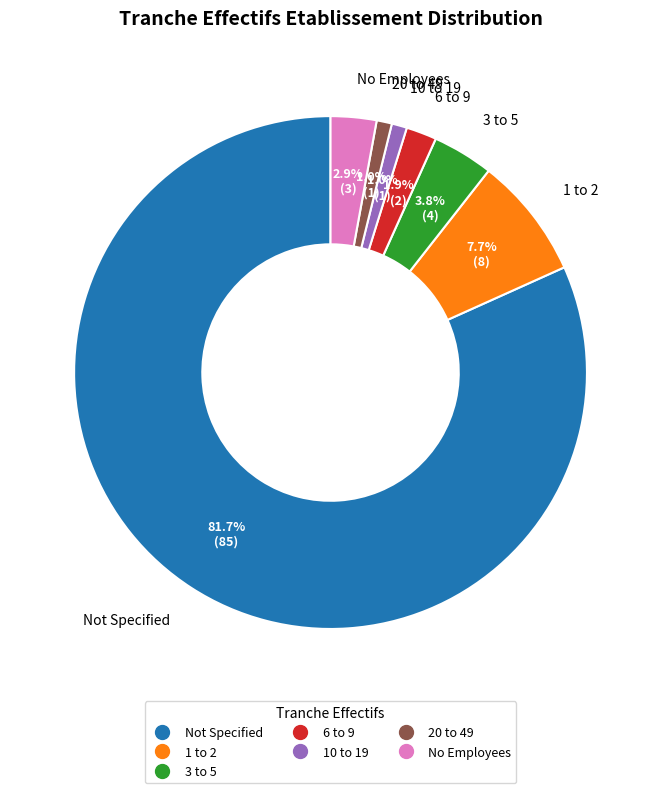

How many slices are in this pie chart?

7